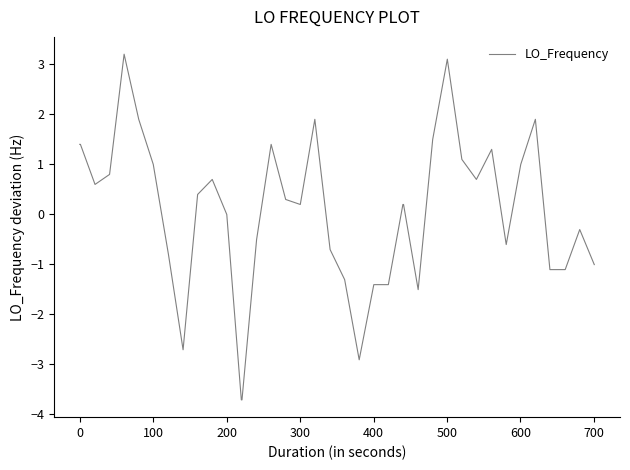

What is the difference between the second highest and minimum values?

6.8